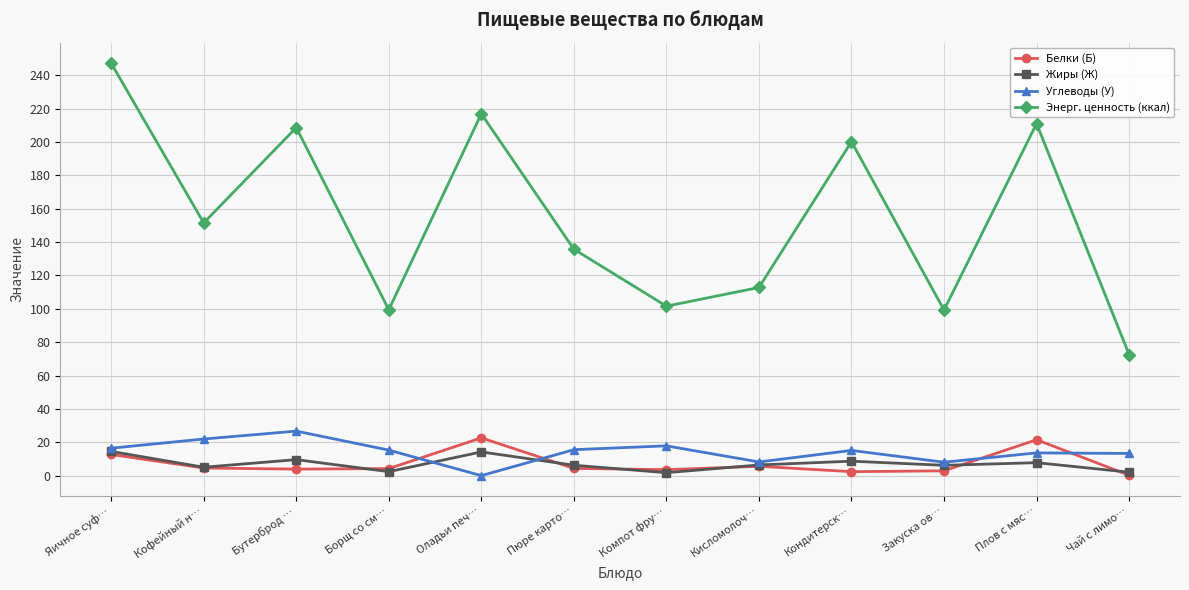

What is the value of the Жиры (Ж) point at the 4th from the left?

2.4